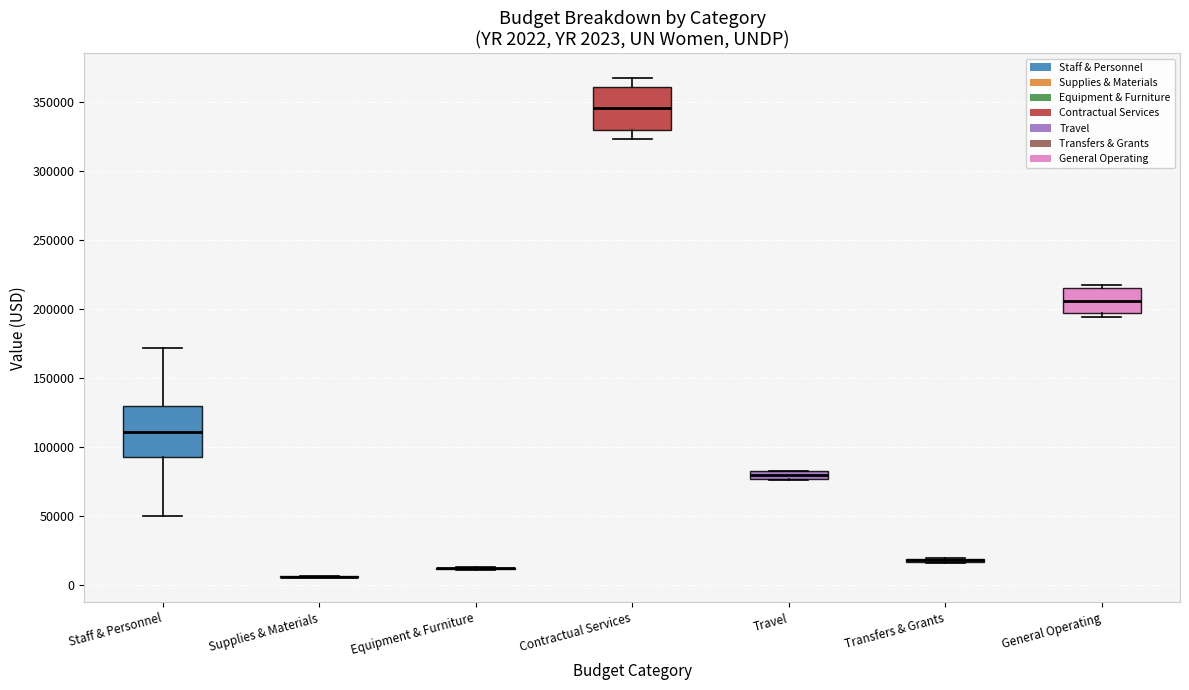

Which box is the tallest, from its lower edge to its upper edge?

Staff & Personnel